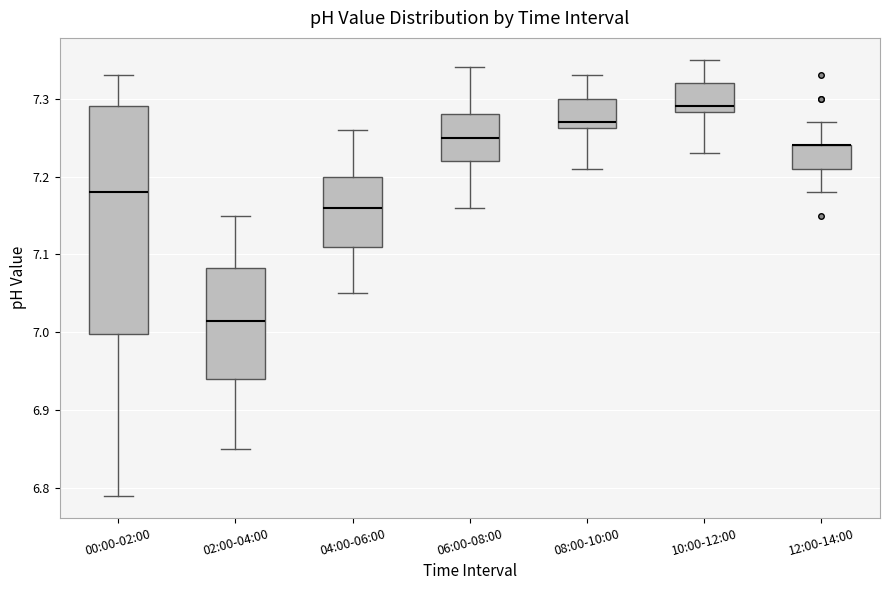

Reading left to right, read every box against the y-axis: the position of its median line, the range the box covers, and the ends of its whiskers. The values are not printed on the chart, so give them approximately, as read against the axis.

00:00-02:00: median 7.18, box 7.00 to 7.29, whiskers 6.79 to 7.33
02:00-04:00: median 7.02, box 6.94 to 7.08, whiskers 6.85 to 7.15
04:00-06:00: median 7.16, box 7.11 to 7.20, whiskers 7.05 to 7.26
06:00-08:00: median 7.25, box 7.22 to 7.28, whiskers 7.16 to 7.34
08:00-10:00: median 7.27, box 7.26 to 7.30, whiskers 7.21 to 7.33
10:00-12:00: median 7.29, box 7.28 to 7.32, whiskers 7.23 to 7.35
12:00-14:00: median 7.24 (drawn on the box's upper edge), box 7.21 to 7.24, whiskers 7.18 to 7.27